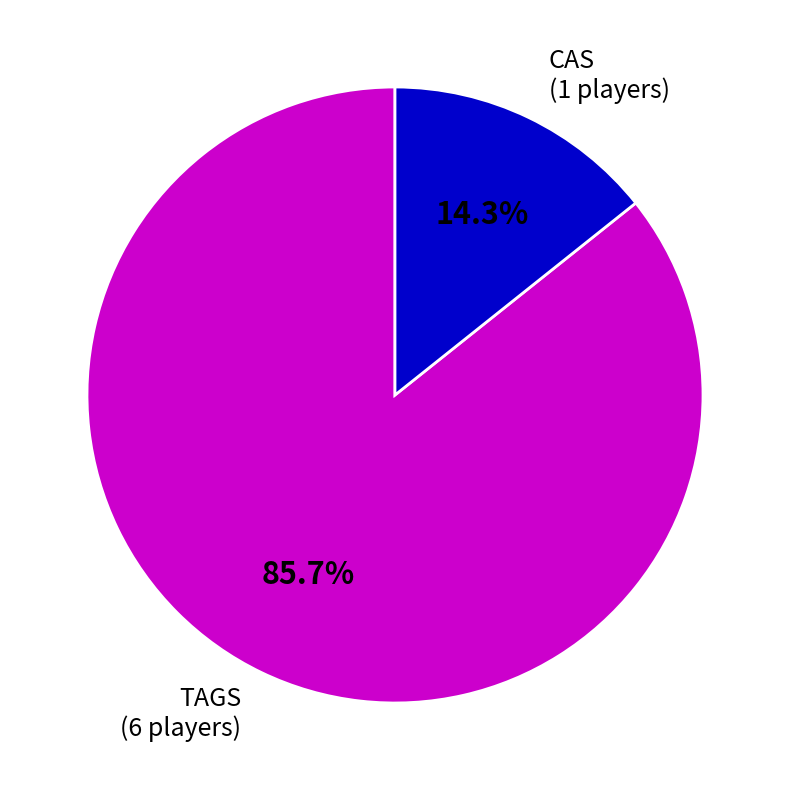

True or false: TAGS accounts for 86% of the total.

True